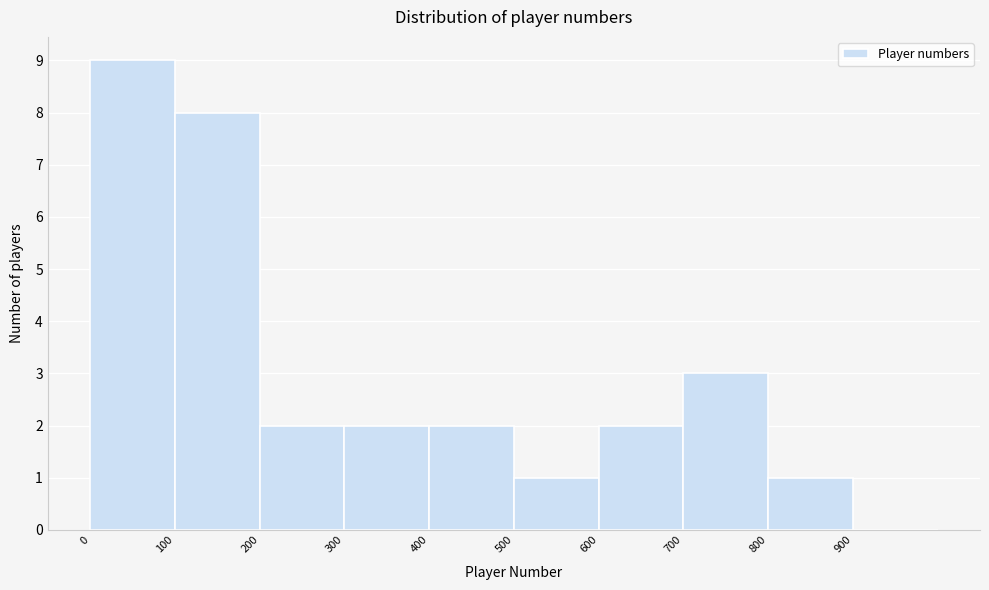

Over which range of the x-axis is the bar tallest?

0 to 100